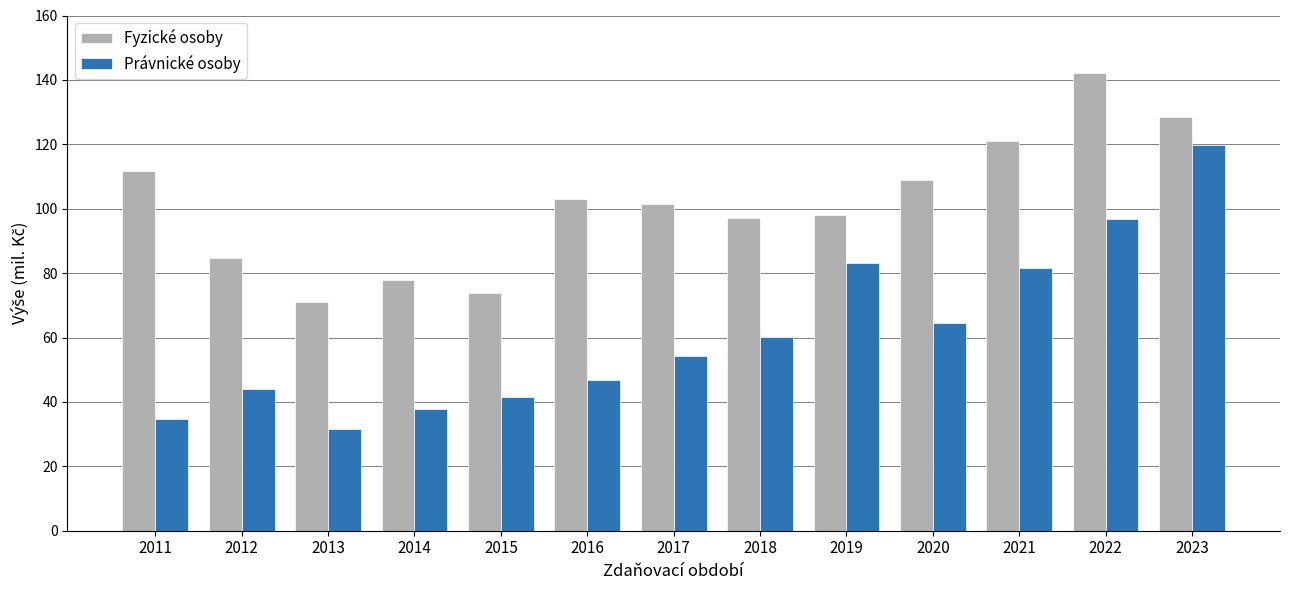

Are the bars horizontal?

No